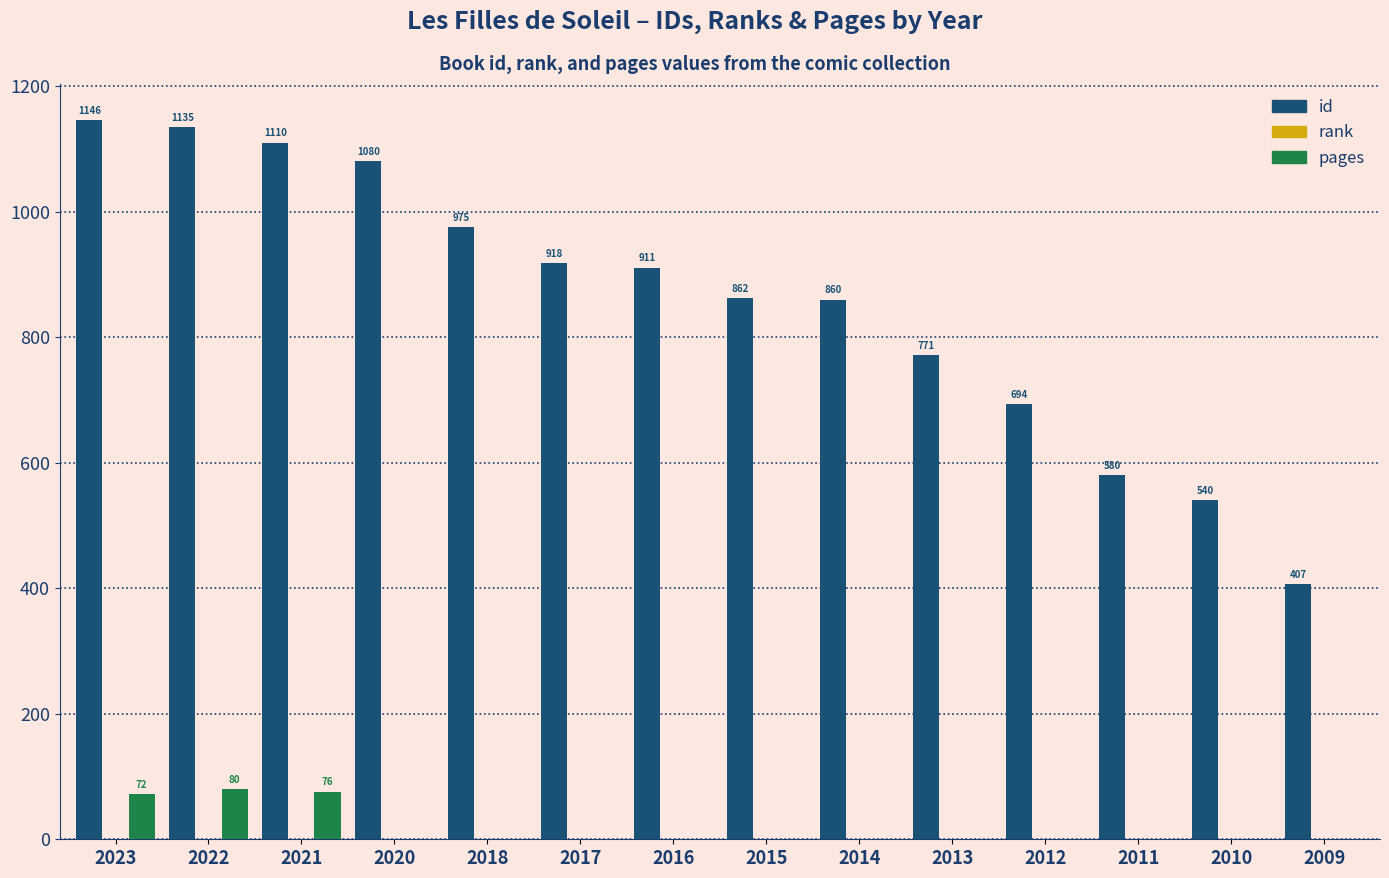

What is the maximum value for id?

1146